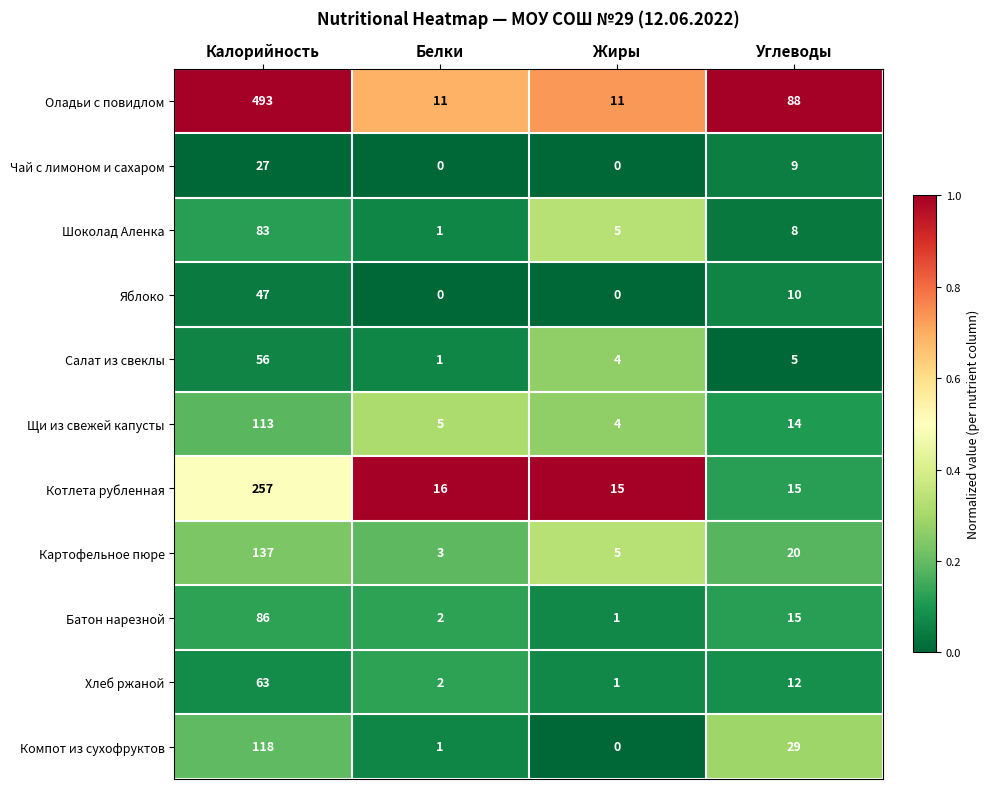

What is the difference between the maximum and minimum values in the Салат из свеклы series?

55